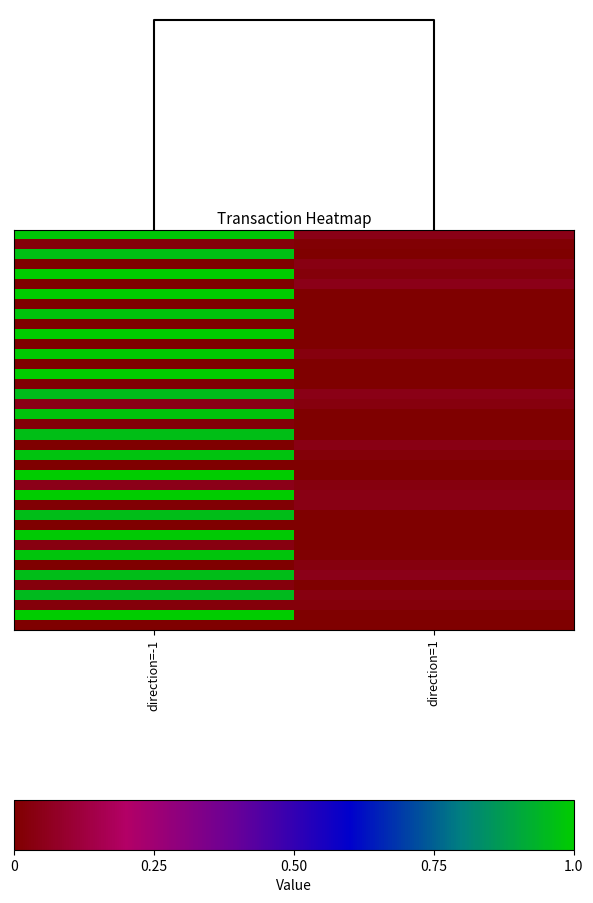

How many series are shown in this chart?

40